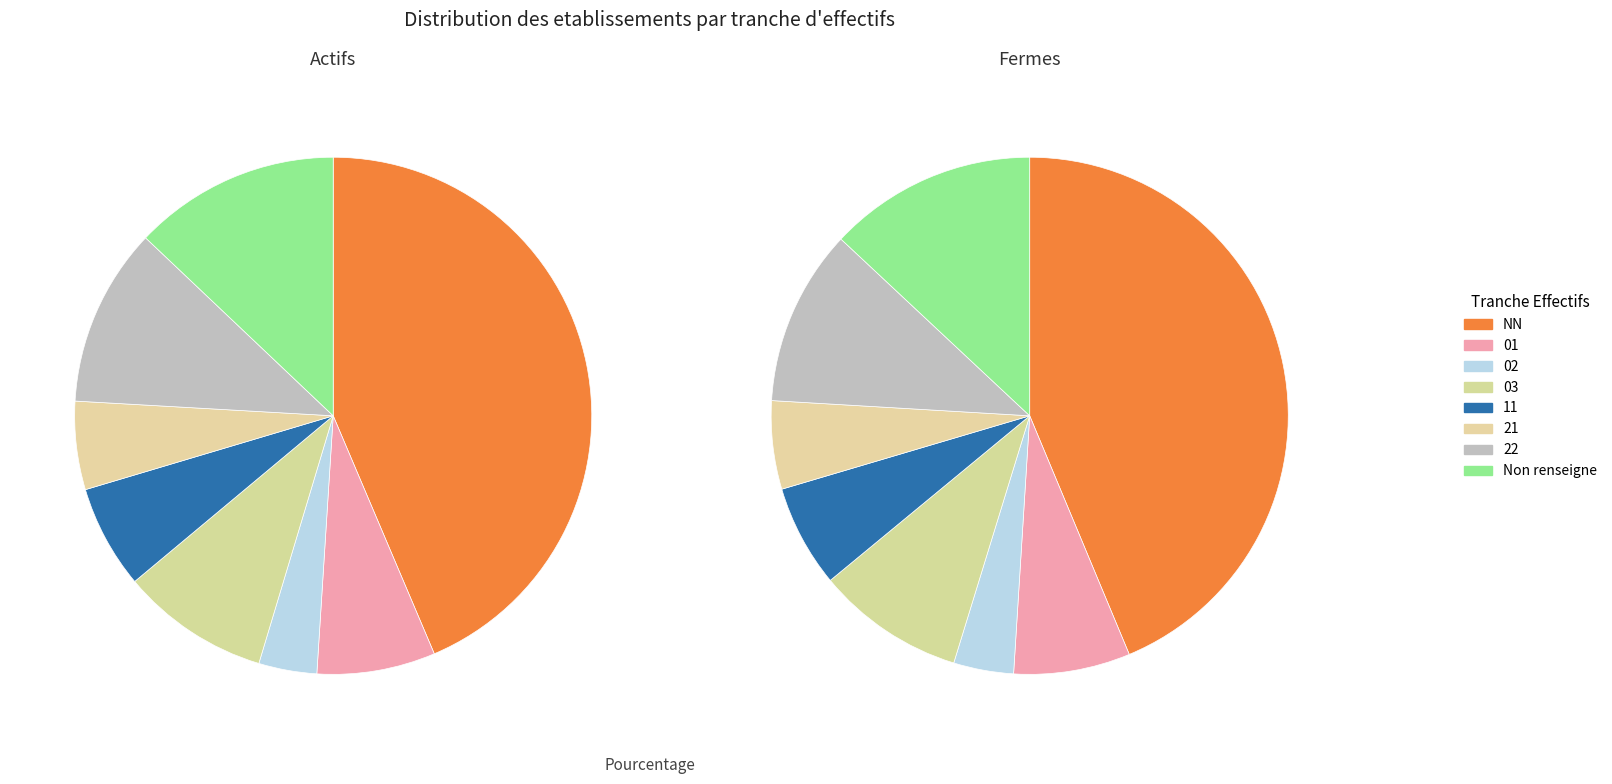

What is the change in value from 02 to 11?

+33